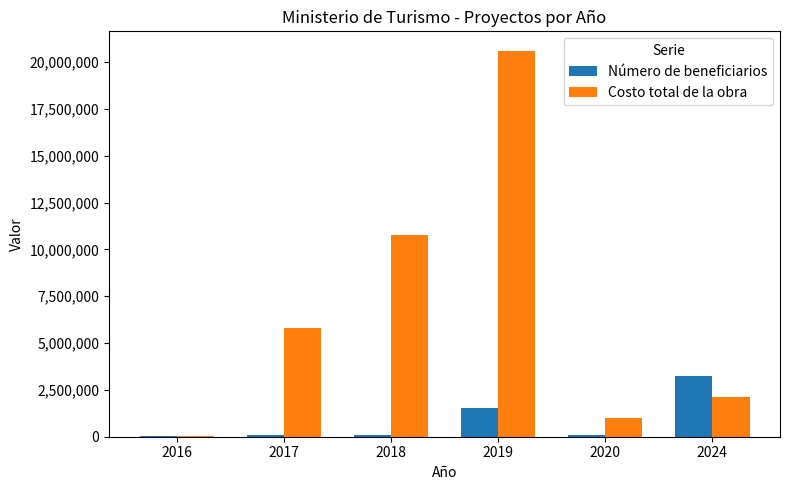

Which series has the largest total across all categories?

Costo total de la obra